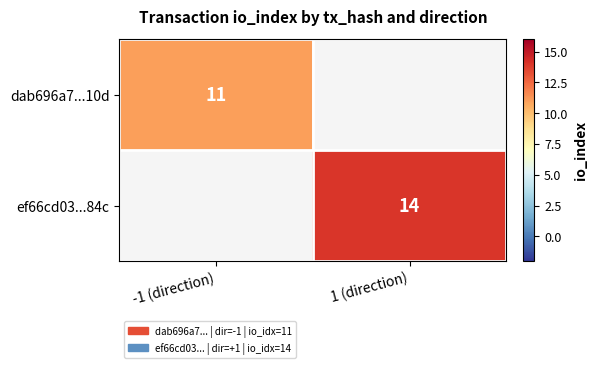

The ef66cd03...84c series shows 4 at 1 (direction). True or false?

False